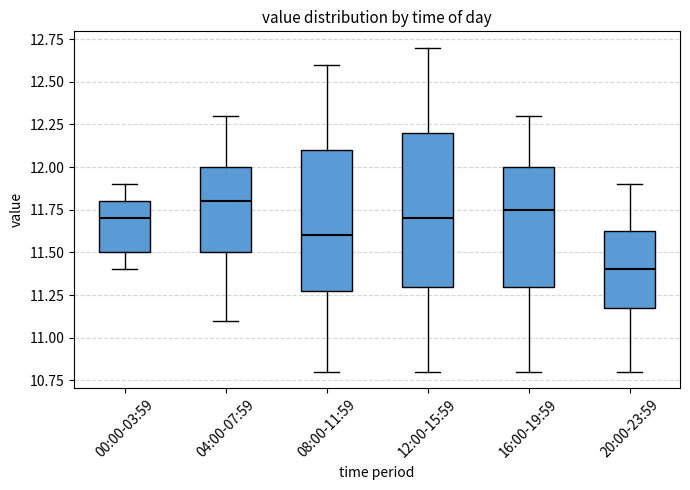

Where is the lower edge of the box for 20:00-23:59 on the y-axis? The values are not printed on the chart, so give them approximately, as read against the axis.

11.20